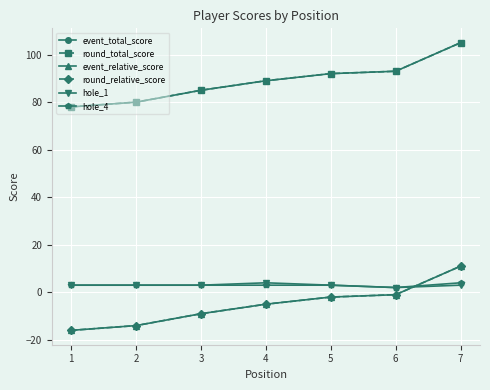

The value of hole_1 at 6 is 1. True or false?

False